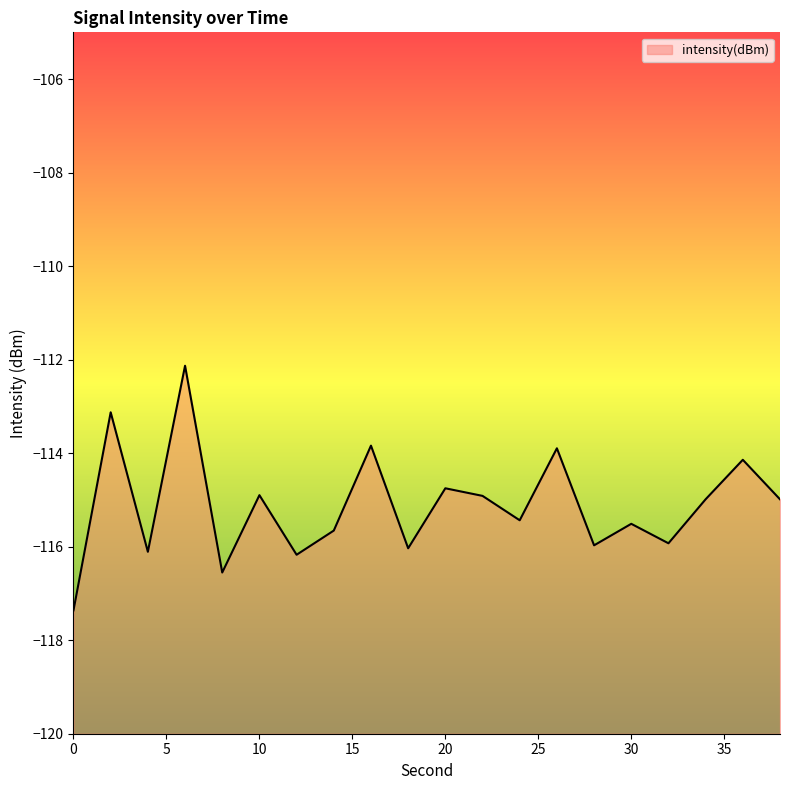

Does the chart display data point markers on the line(s)?

No